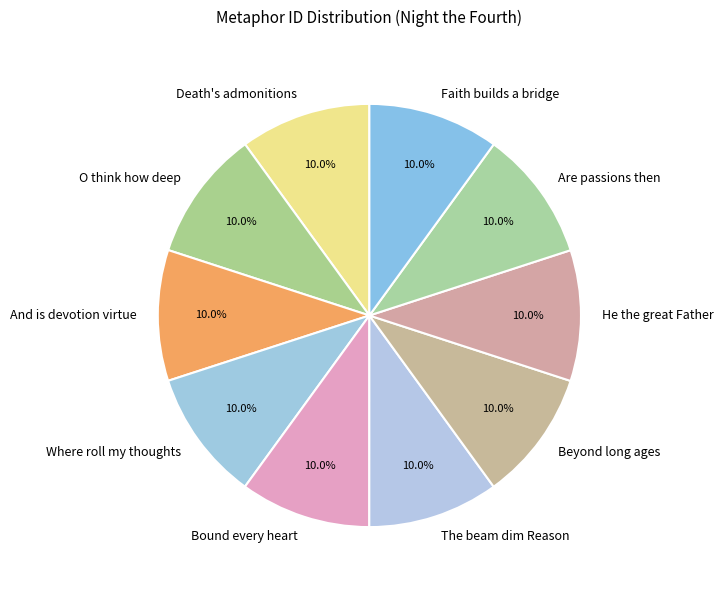

The Faith builds a bridge slice represents 20% of the pie. True or false?

False